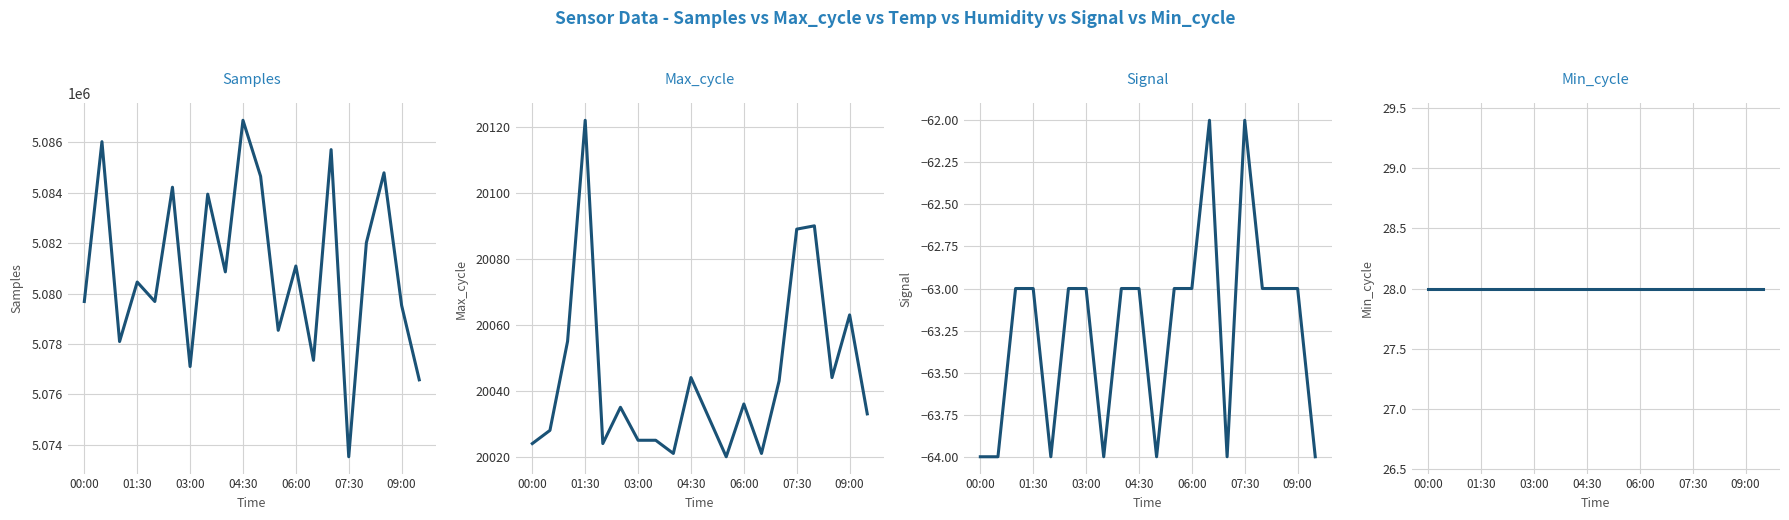

The Min_cycle series shows 28 at 14. True or false?

True